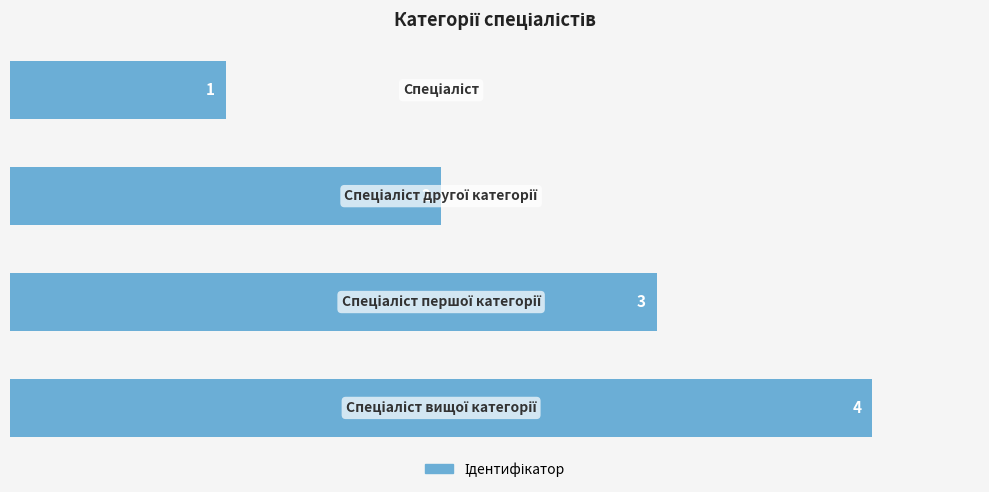

What is the difference between the maximum and minimum values?

3